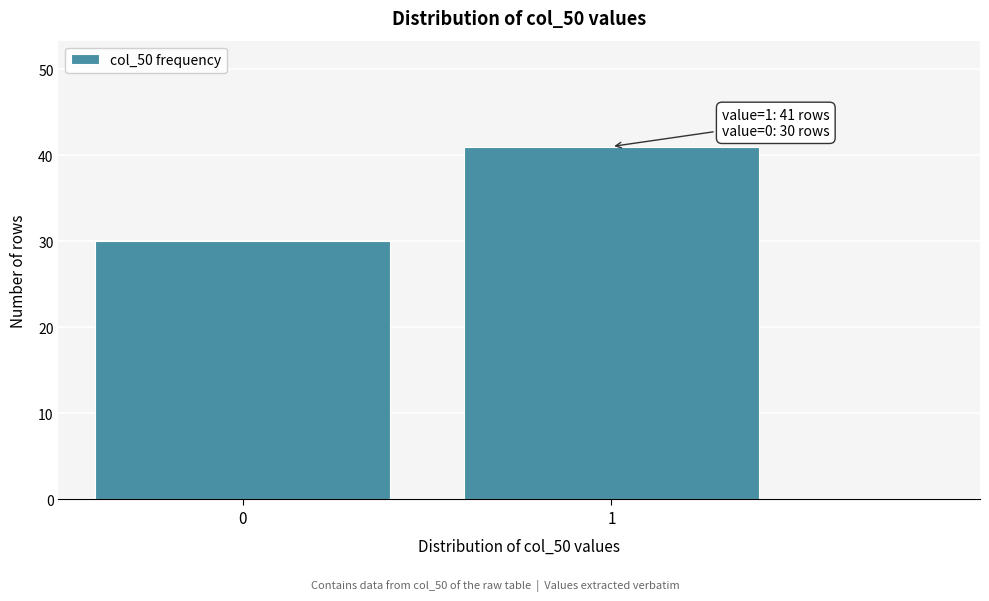

Reading right to left, list all the values displayed in this chart.

1=41	0=30